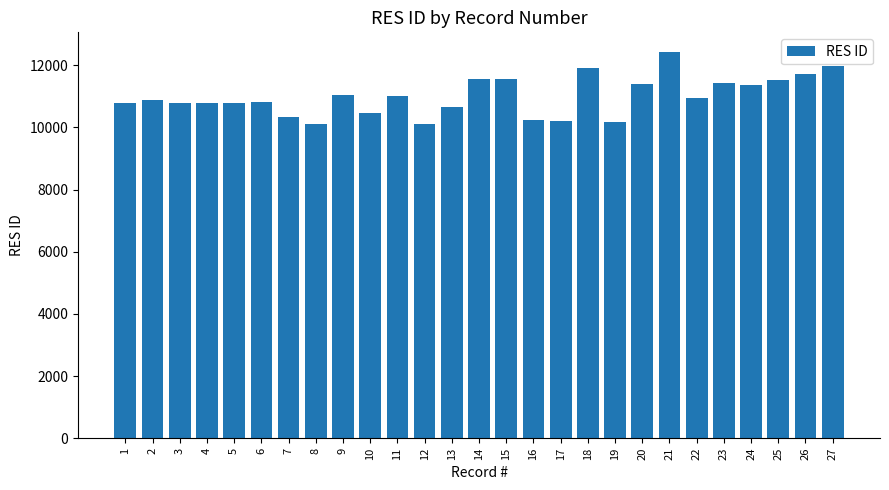

Is it true that the value at 25 is 6030?

False